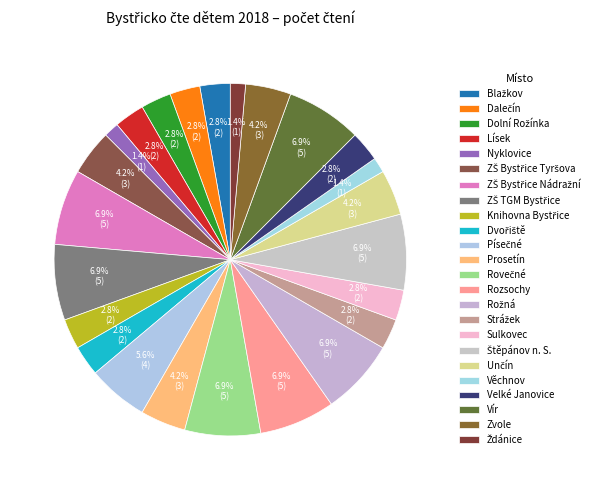

Which category has the smallest portion of the pie?

Nyklovice